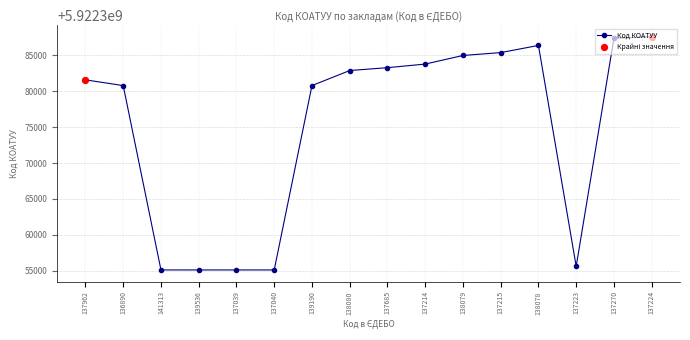

Between 136890 and 137215, which is larger?

137215